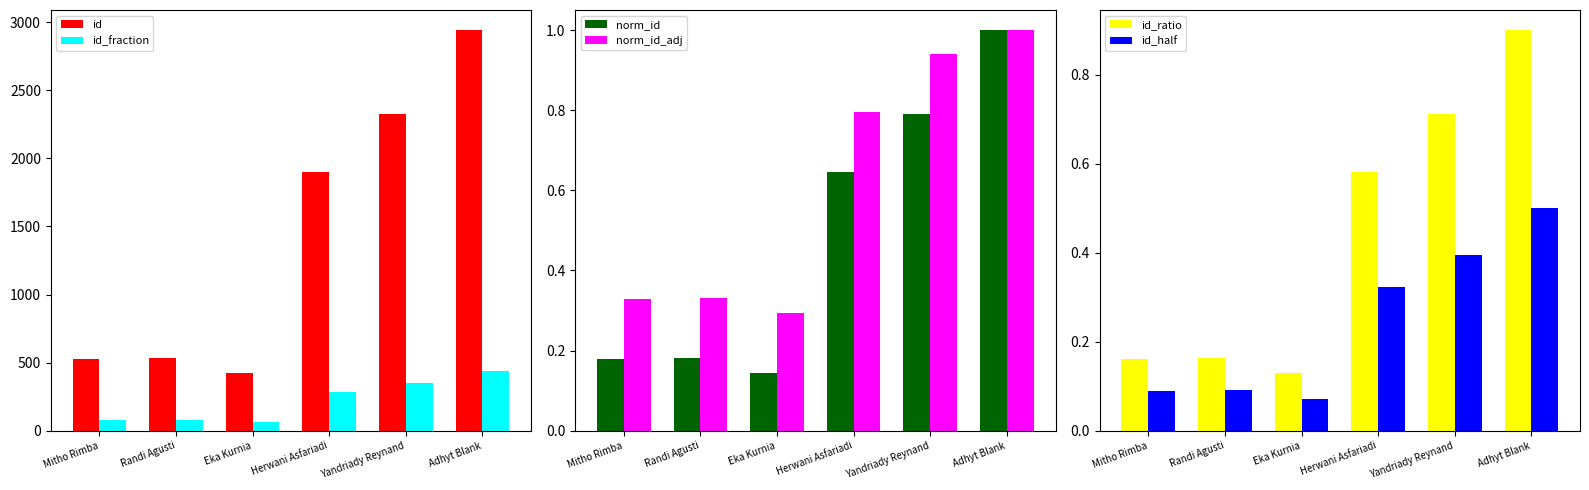

At which category is the sum across all series the highest?

Adhyt Blank